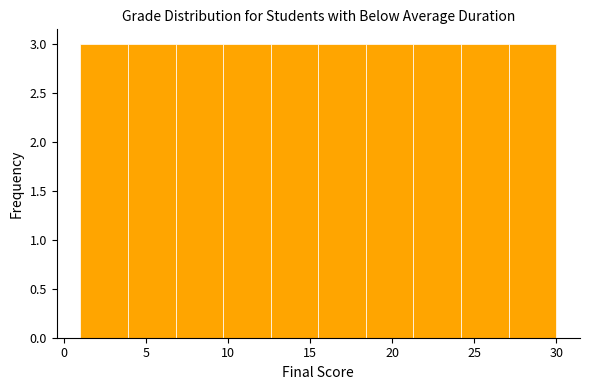

Reading left to right, list every bar in this chart as the range it spans on the x-axis followed by its height. Neither the bar edges nor the heights are printed on the chart, so give them approximately, as read against the axes.

1.0 to 3.9: 3
3.9 to 6.8: 3
6.8 to 9.7: 3
9.7 to 12.6: 3
12.6 to 15.5: 3
15.5 to 18.4: 3
18.4 to 21.3: 3
21.3 to 24.2: 3
24.2 to 27.1: 3
27.1 to 30.0: 3